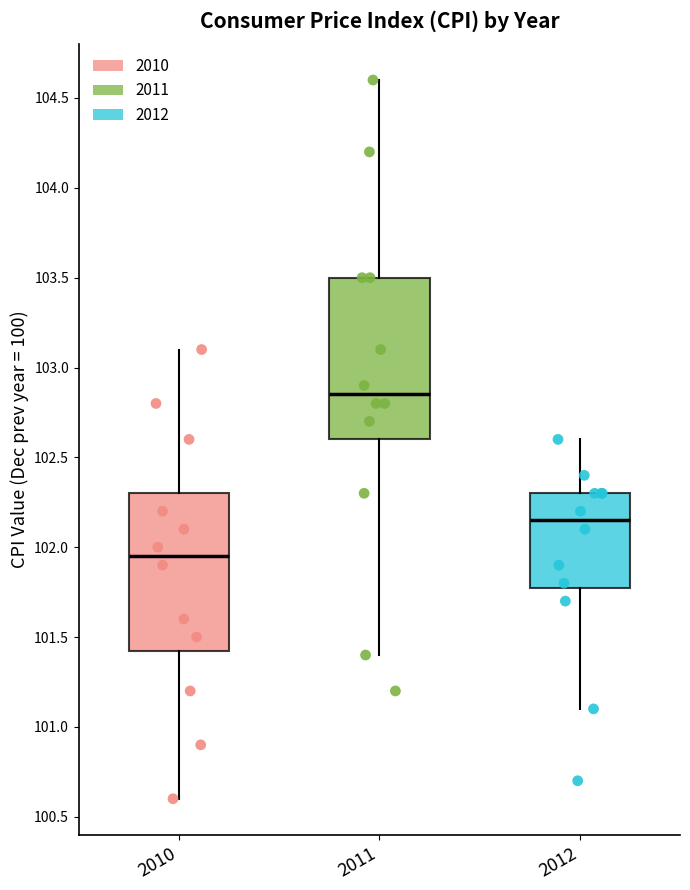

Which box's median line is the highest?

2011